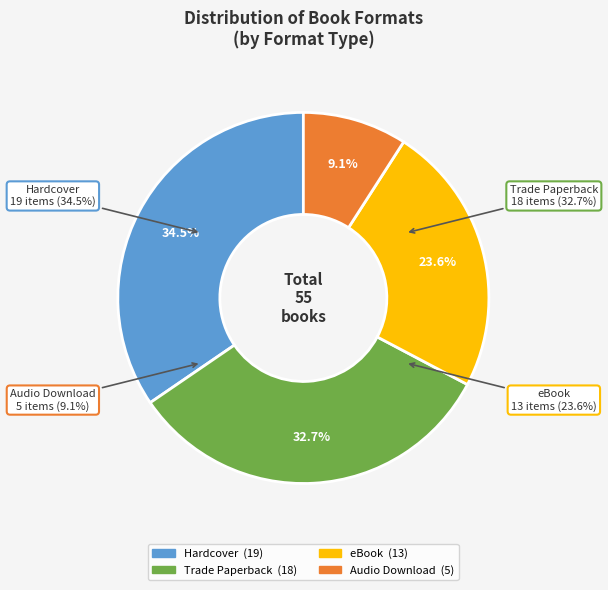

Does any single category account for the majority?

No